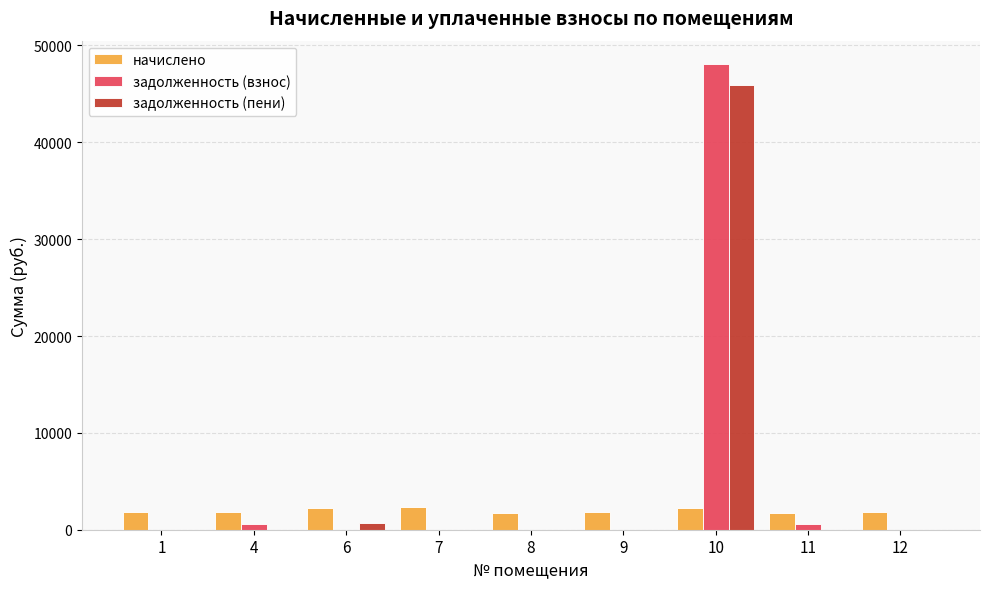

How many groups of bars are there?

9